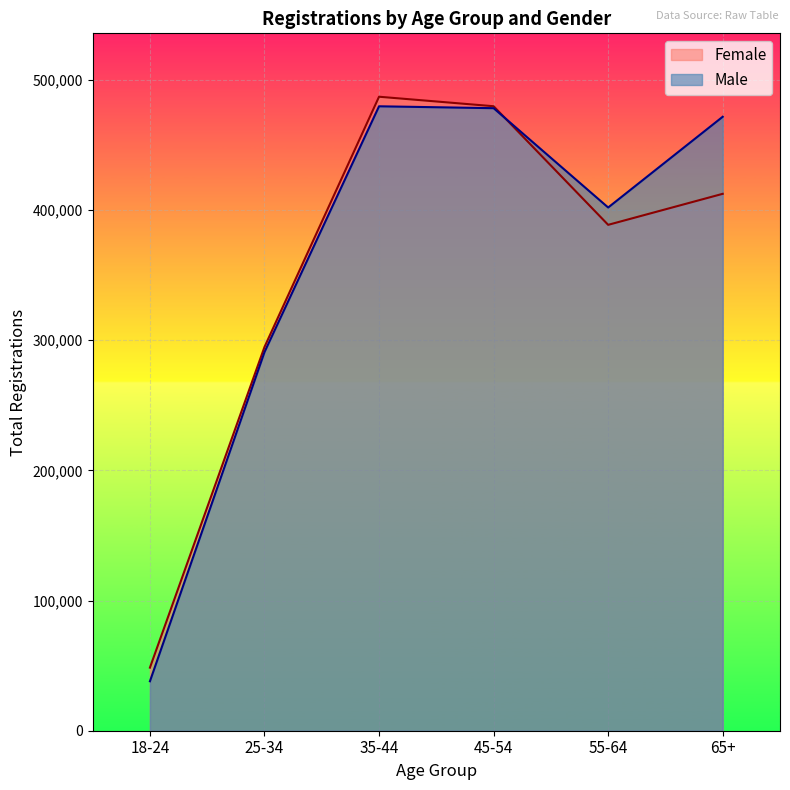

At which label does Female reach its minimum?

18-24